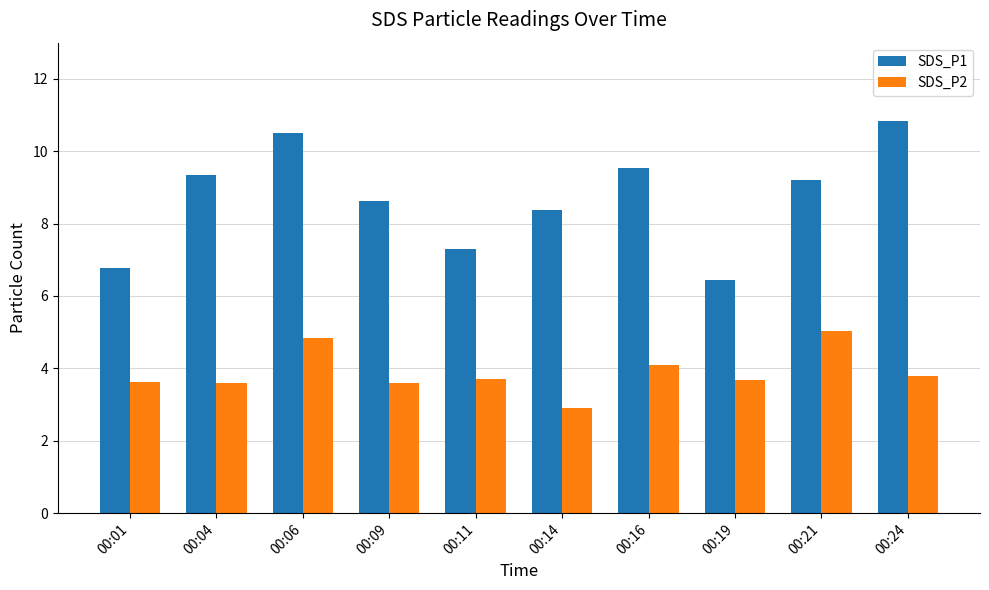

Does the chart contain any negative values?

No